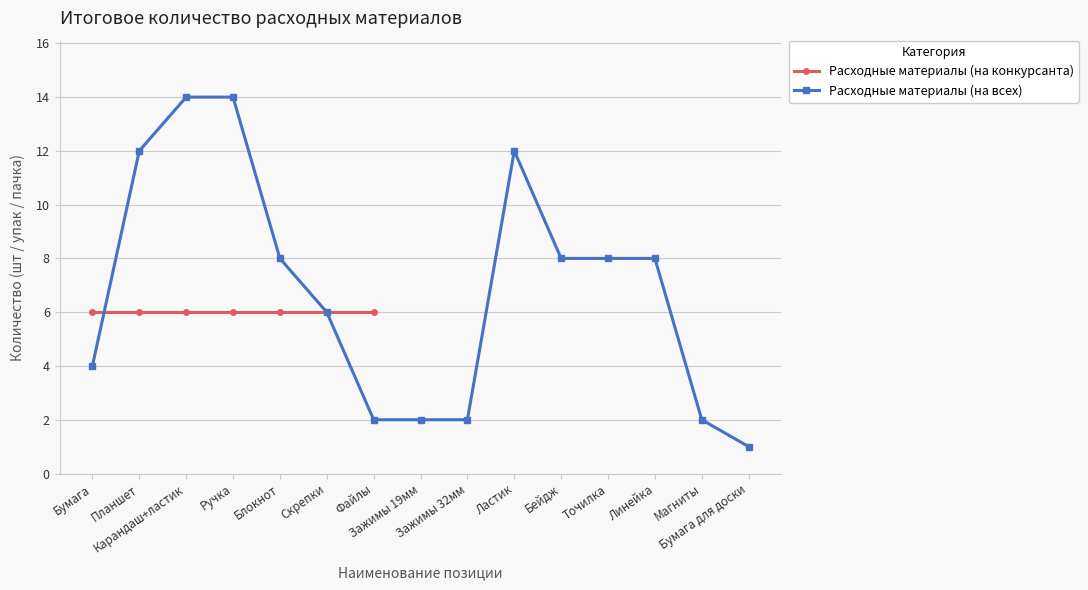

At which label does the data first exceed 8?

Планшет